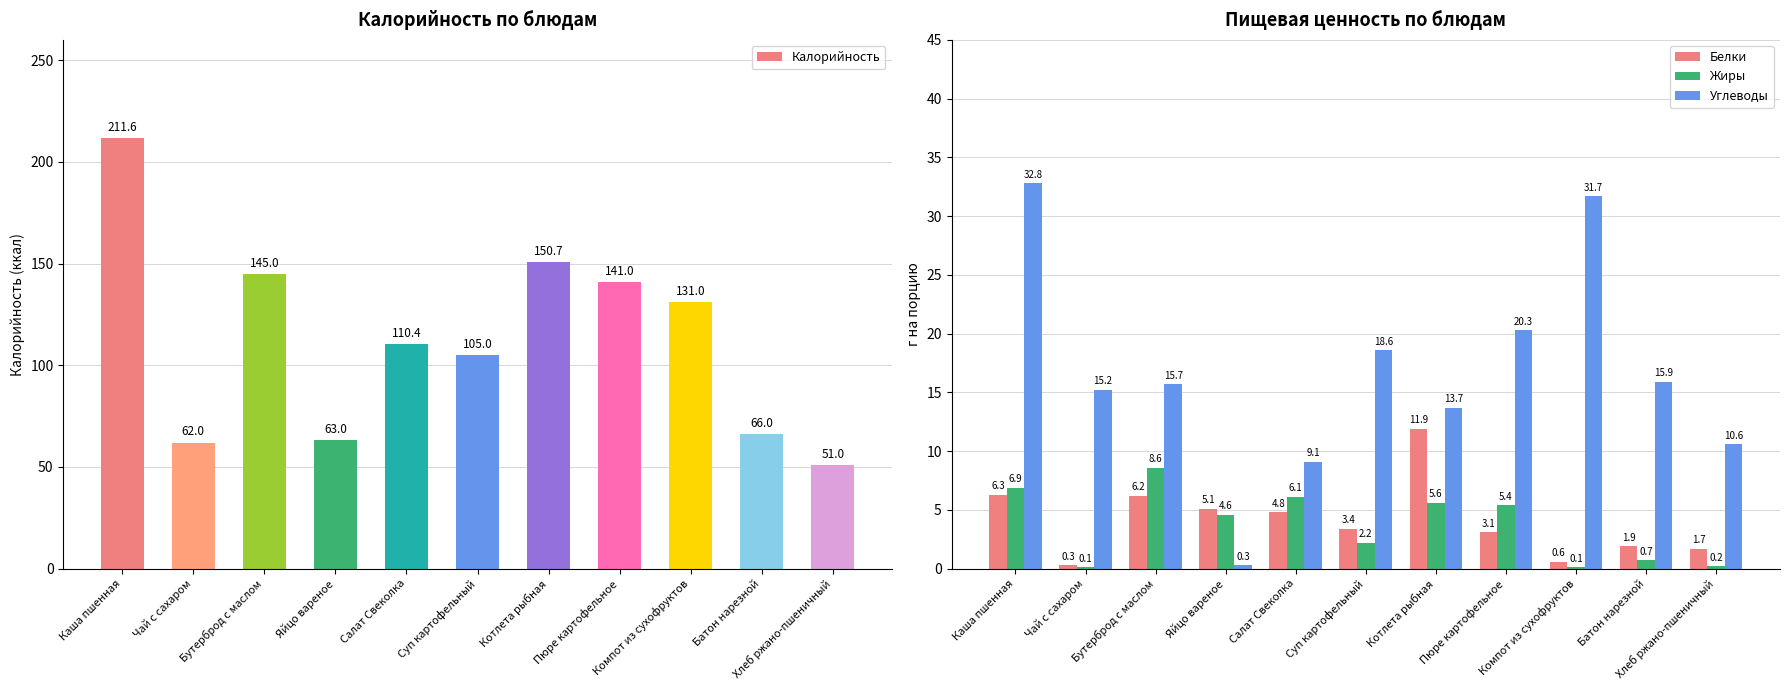

What is the approximate value of Калорийность at Пюре картофельное?

141.0